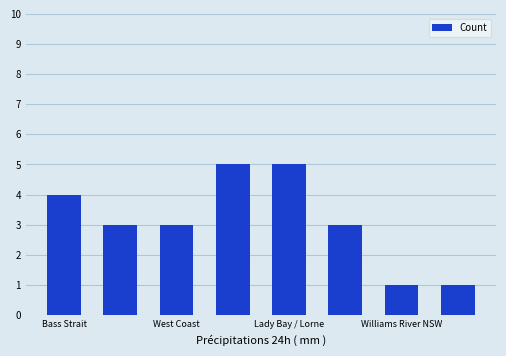

What is the greatest value displayed?

5